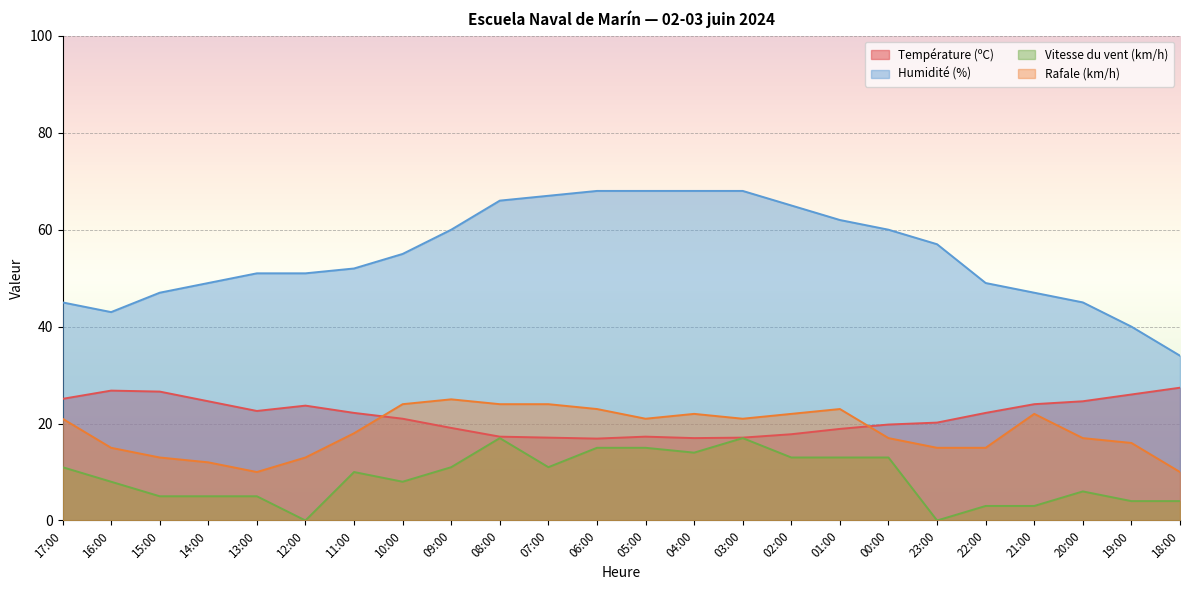

Does the chart display data point markers on the line(s)?

No